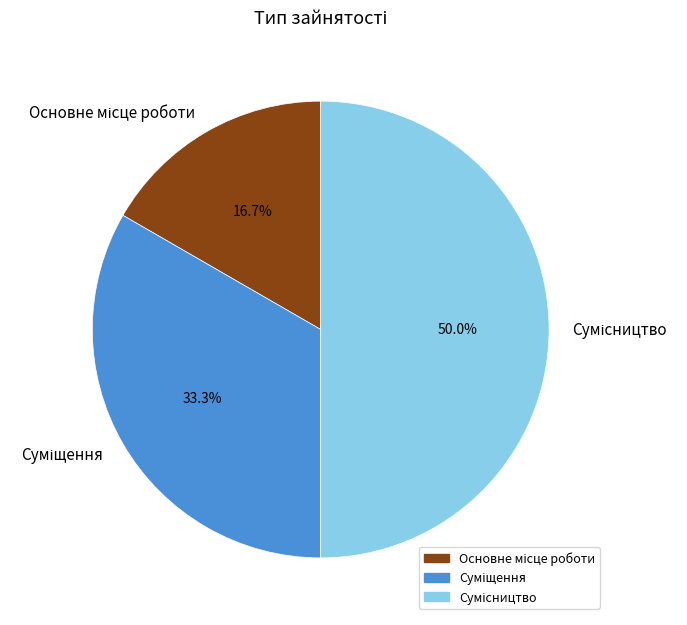

What is the change in value from Основне місце роботи to Суміщення?

+1